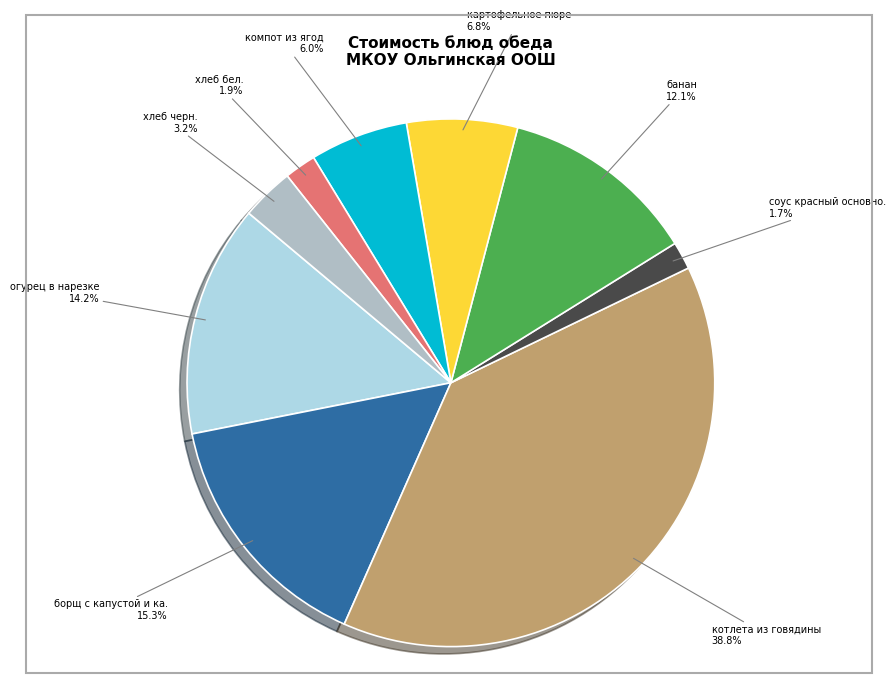

Does any single category account for the majority?

No